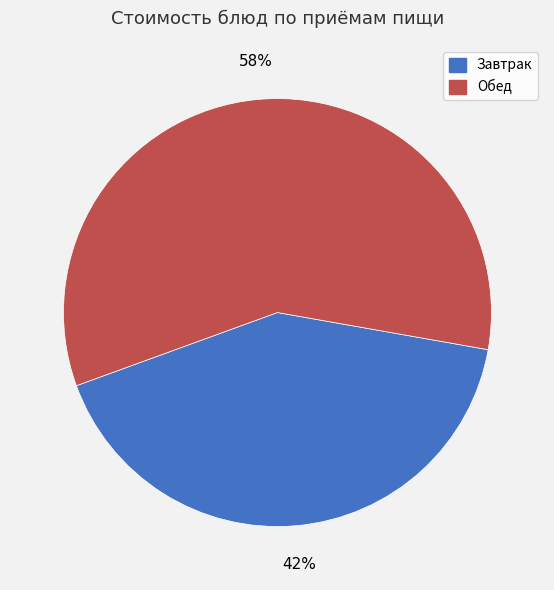

Count the number of slices in the pie.

2